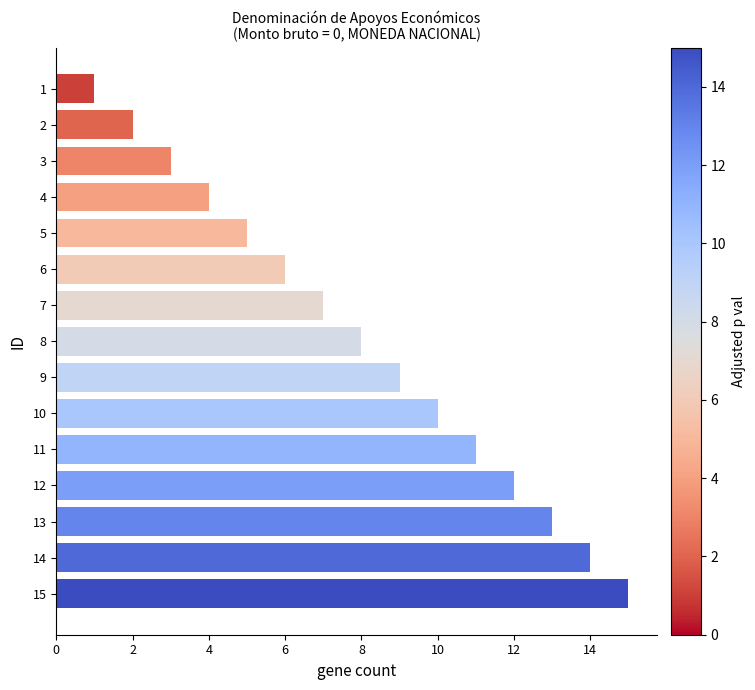

The value at 15 is 15. True or false?

True